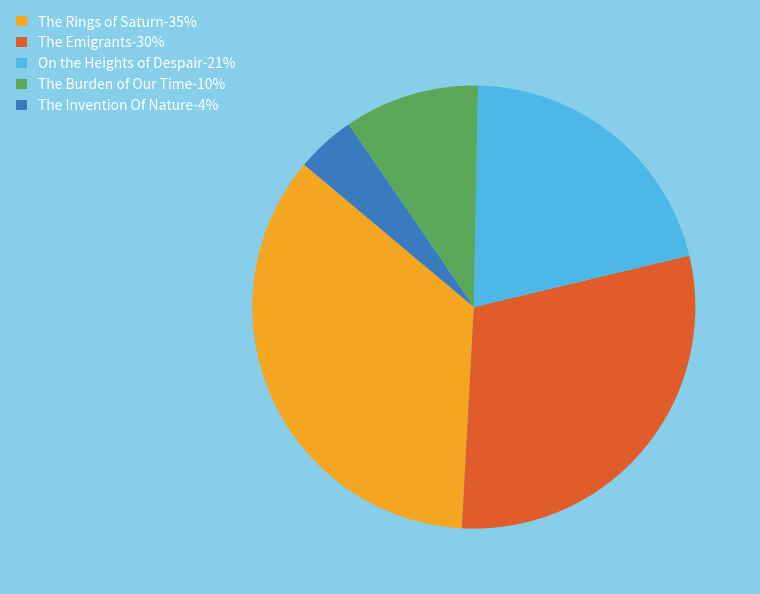

Is there a majority slice in this chart?

No